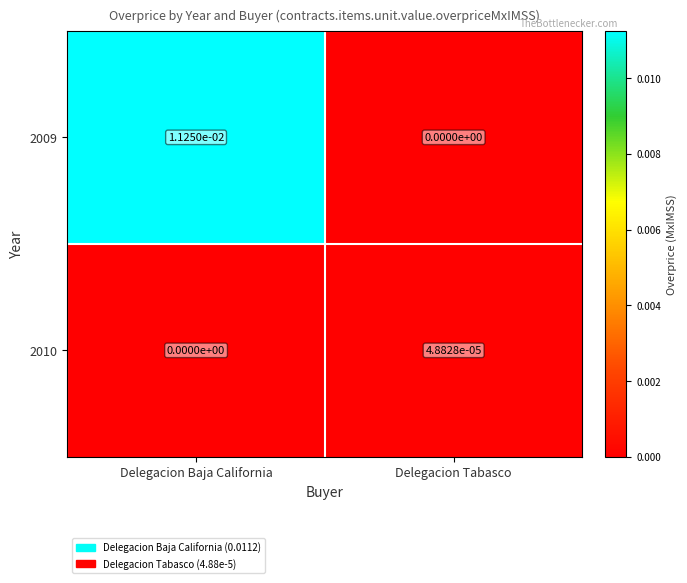

Rank the series at Delegacion Tabasco from lowest to highest value.

2009, 2010